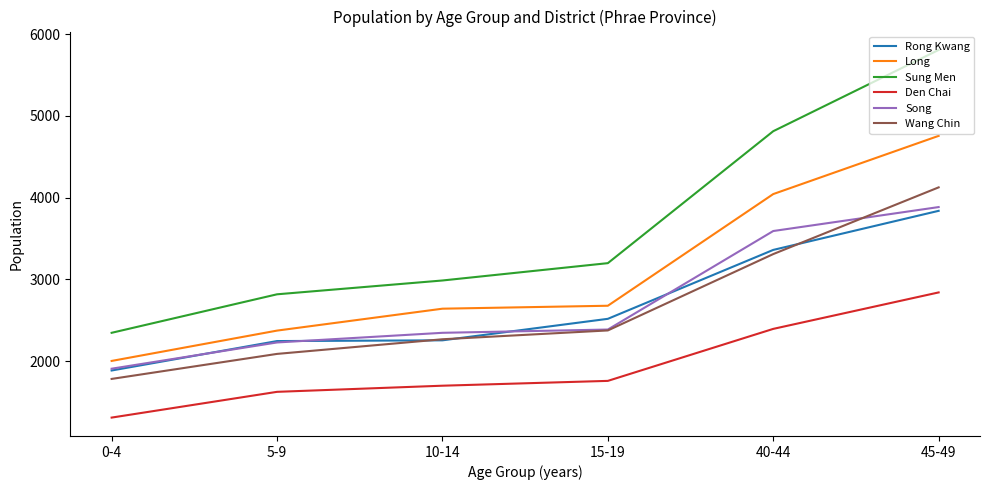

What is the difference between the second highest and second lowest values in the Rong Kwang series?

1115